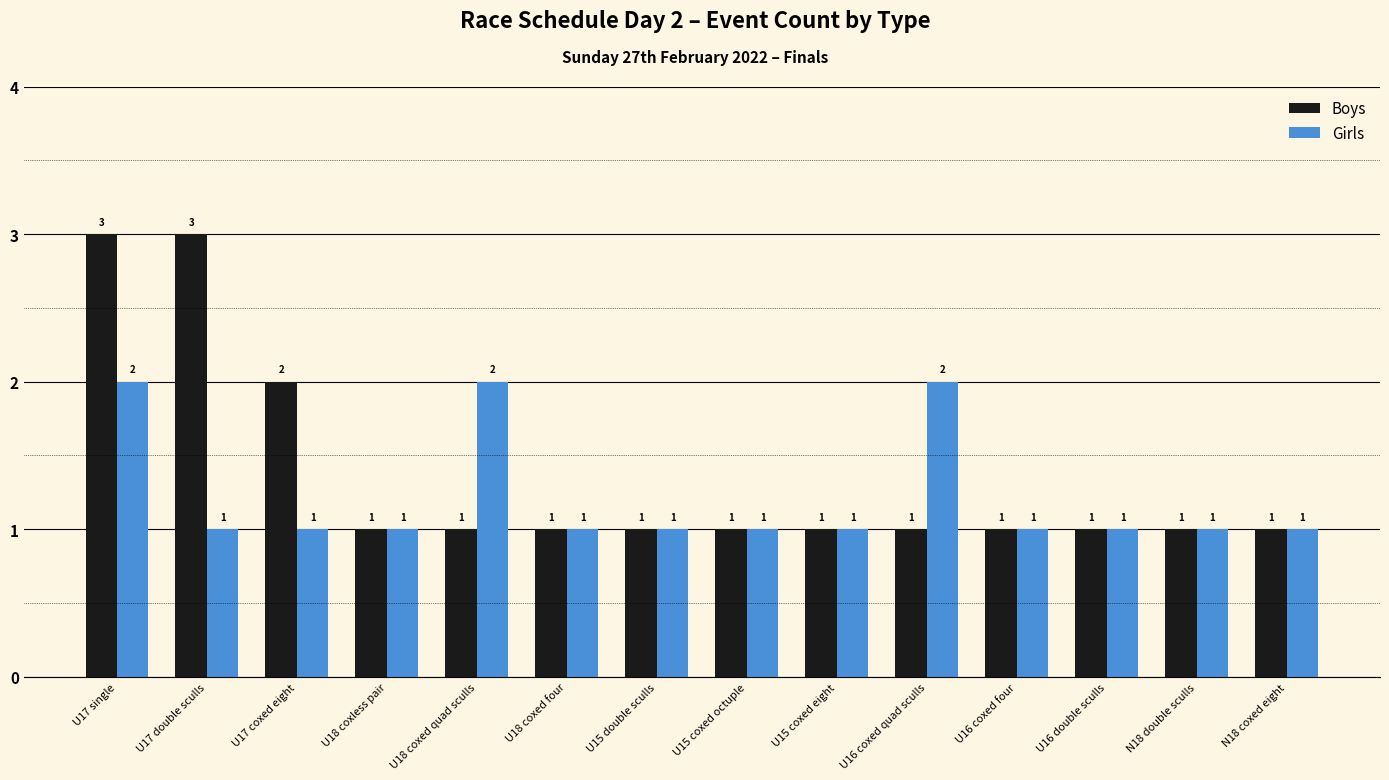

Rank the series by their maximum value, from lowest to highest.

Girls, Boys